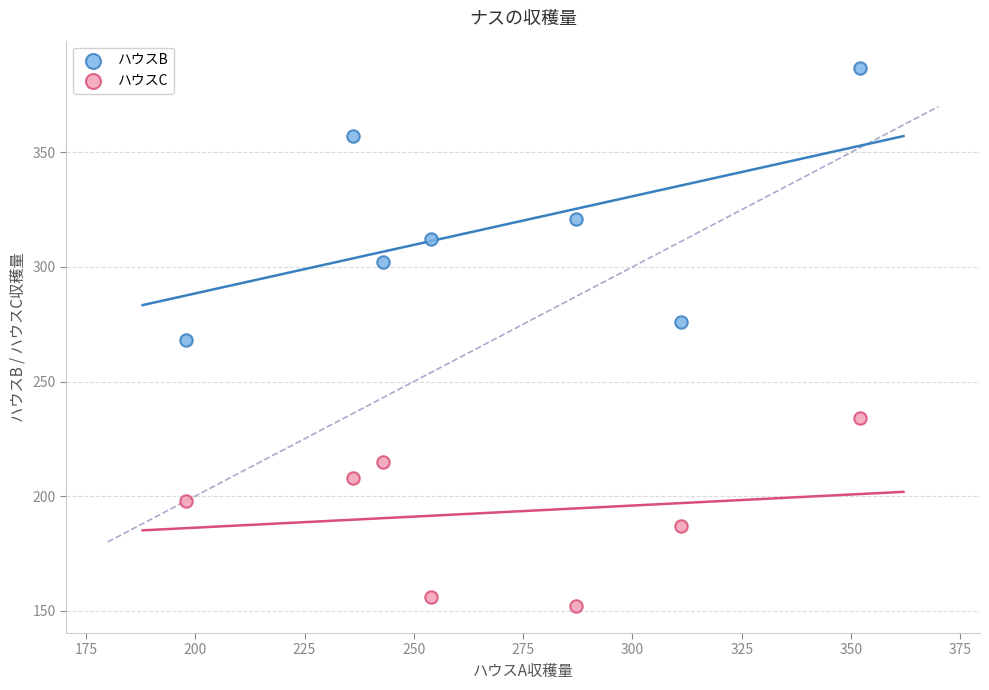

In the ハウスB series, what Y value is closest to 327?

321